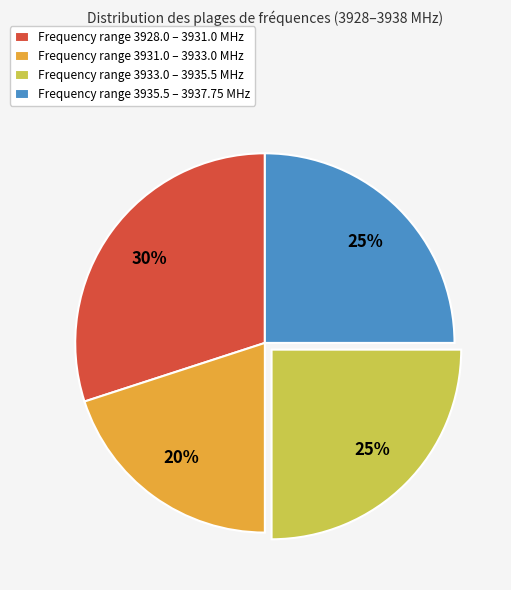

Approximately how many times larger is the value at Frequency range 3933.0 – 3935.5 MHz compared to Frequency range 3935.5 – 3937.75 MHz?

1.0